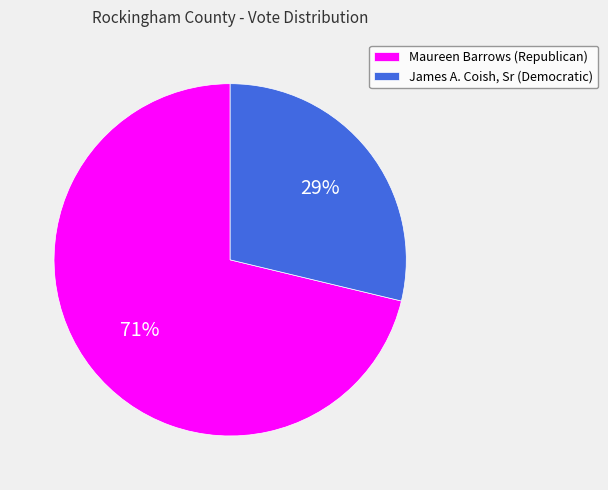

To the nearest percent, what percentage of the pie is Maureen Barrows (Republican)?

71%